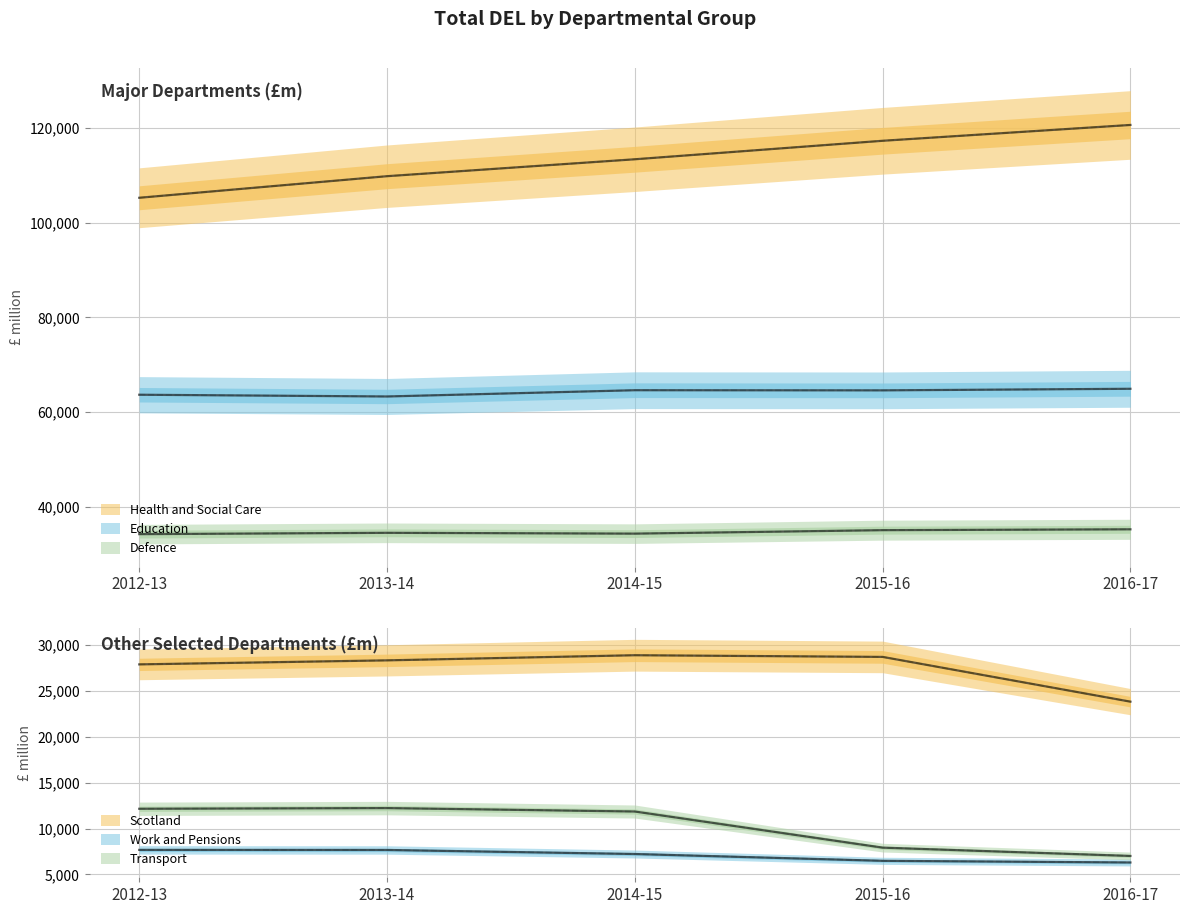

List the labels in order of Education value, smallest first.

2013-14, 2012-13, 2015-16, 2014-15, 2016-17